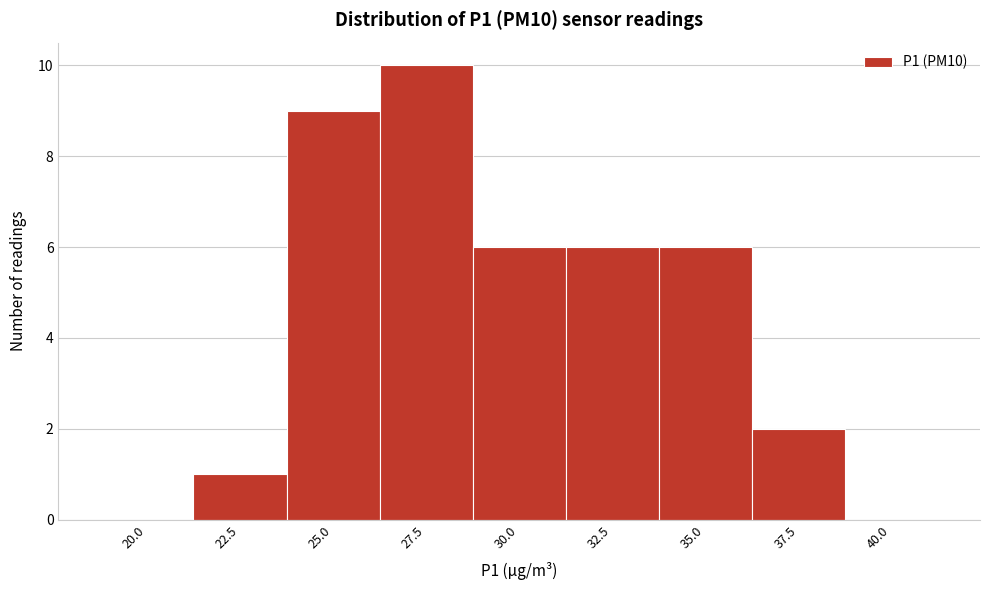

Reading right to left, list all the values displayed in this chart.

40.0=0	37.5=2	35.0=6	32.5=6	30.0=6	27.5=10	25.0=9	22.5=1	20.0=0